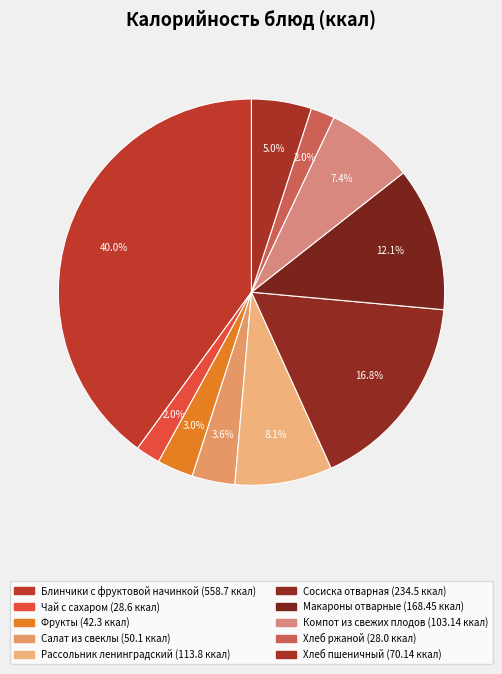

Between Чай с сахаром and Хлеб ржаной, which is larger?

Чай с сахаром